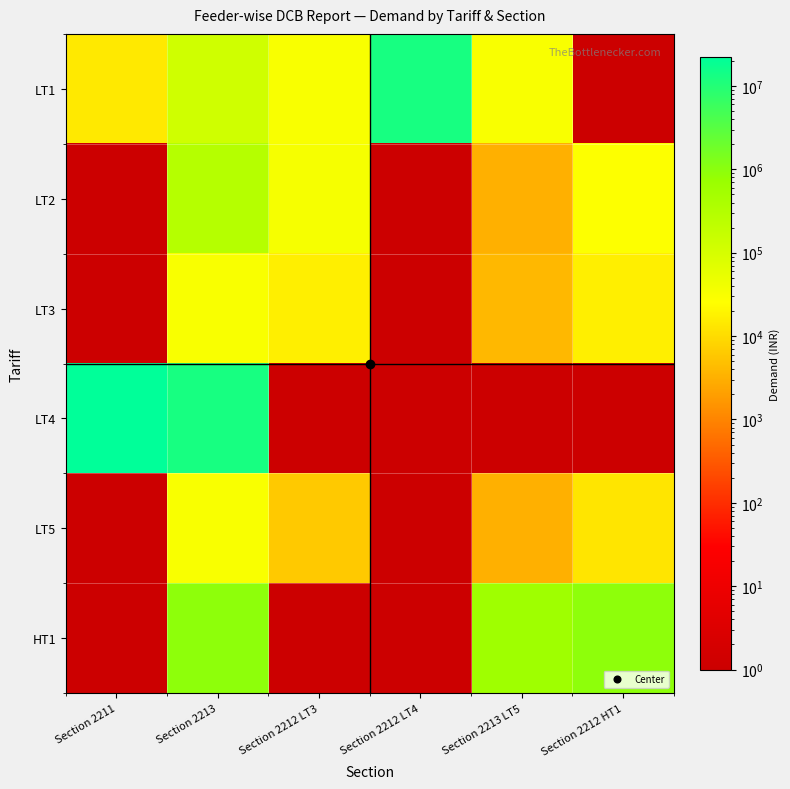

Which series has the largest range (max minus min)?

LT4